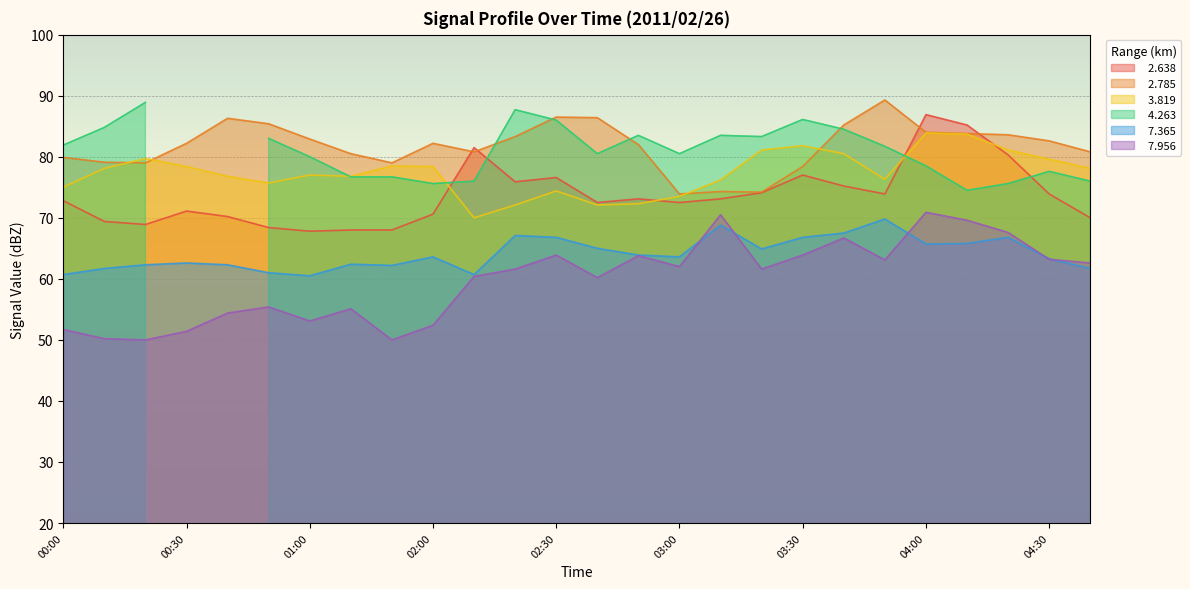

True or false:   7.956 and   2.638 cross at least once.

False